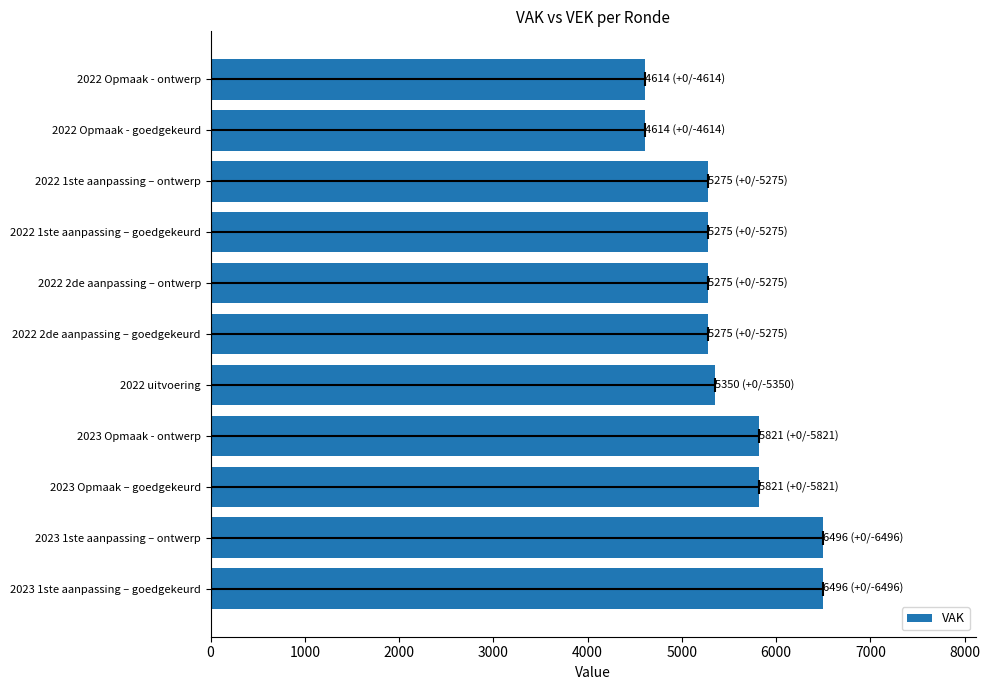

What is the difference between the maximum and minimum values?

1882